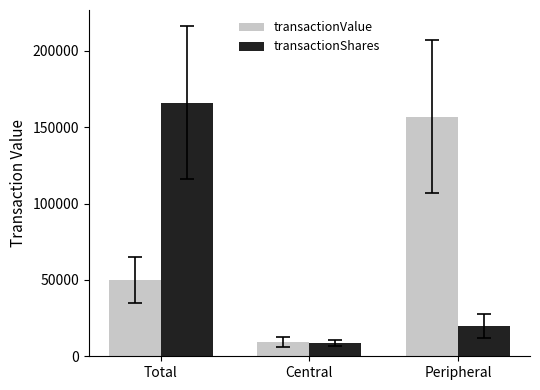

What is the sum of the transactionShares values at Central and Peripheral?

28801